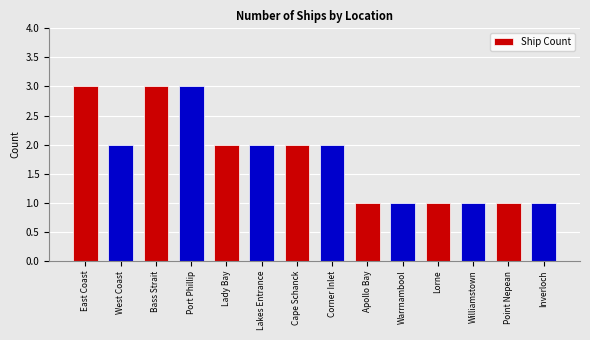

What is the minimum value shown in the chart?

1